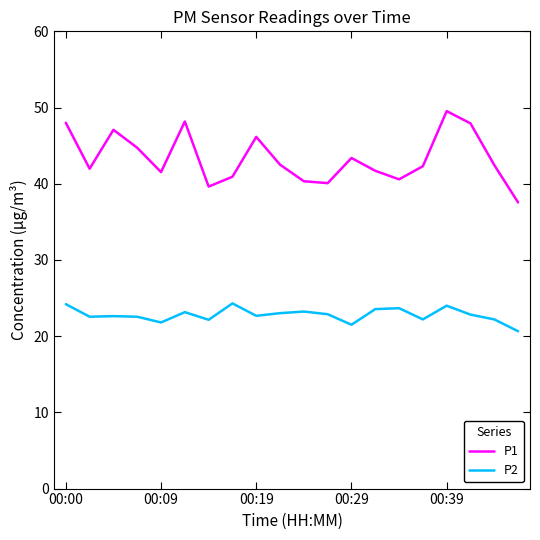

Rank the series by their maximum value, from highest to lowest.

P1, P2